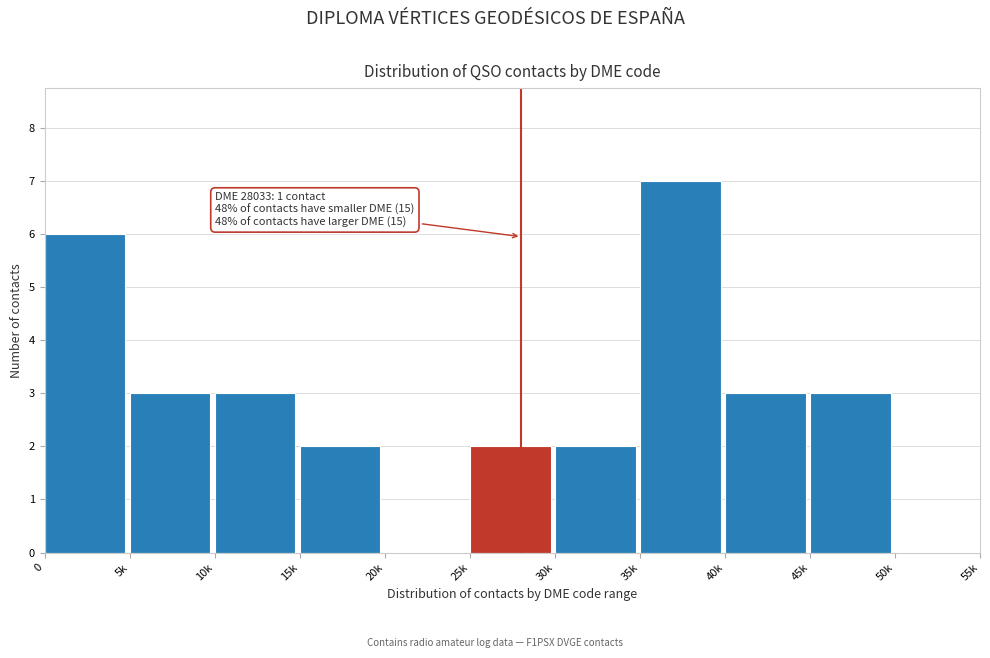

Reading left to right, list all the values displayed in this chart.

0=6	5k=3	10k=3	15k=2	20k=0	25k=2	30k=2	35k=7	40k=3	45k=3	50k=0